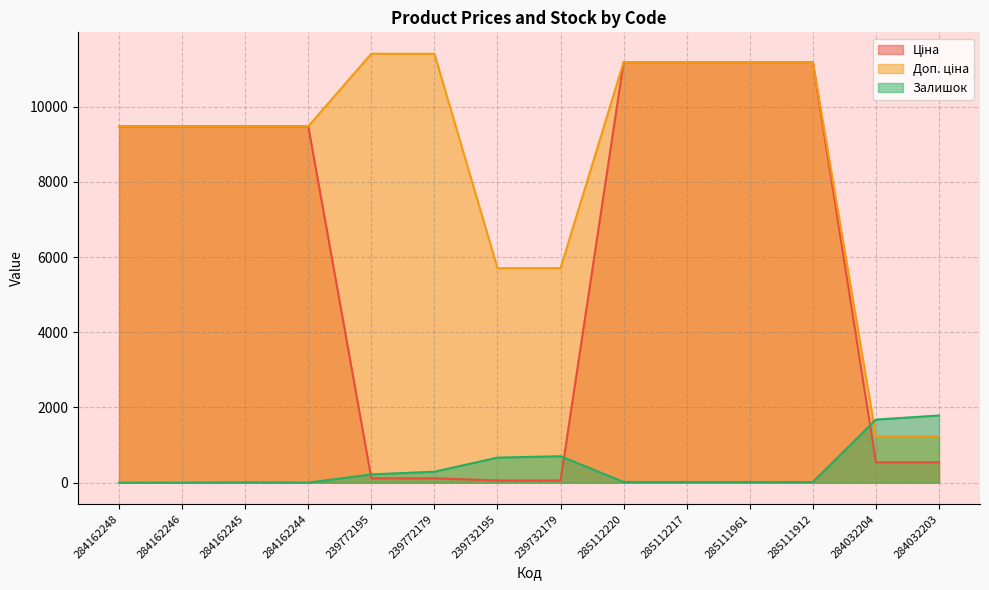

What is the label of the 6th point from the right?

285112220